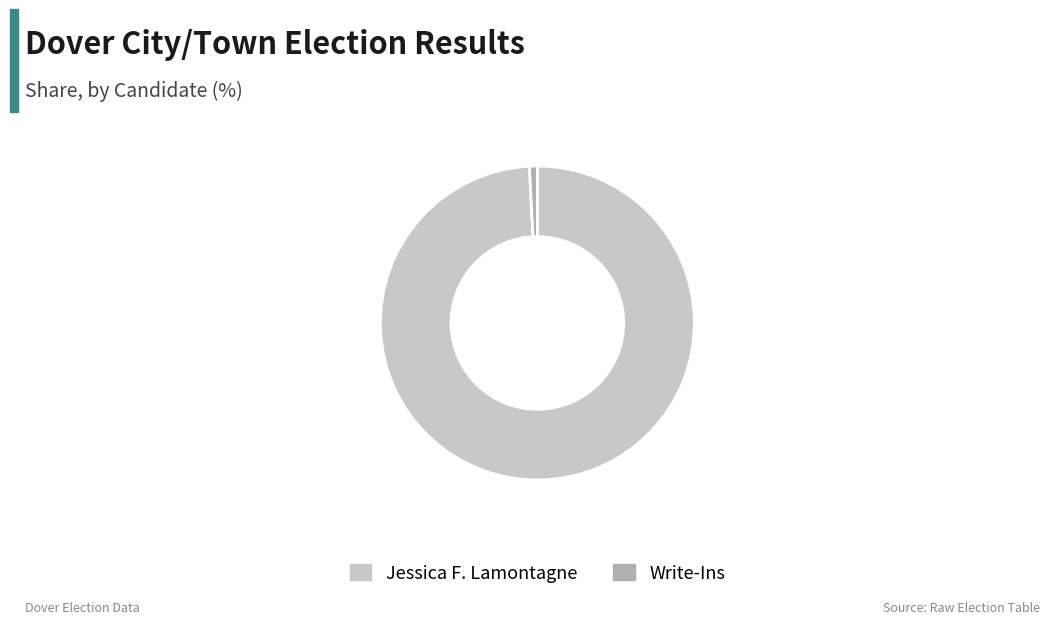

Which category has the biggest portion of the pie?

Jessica F. Lamontagne